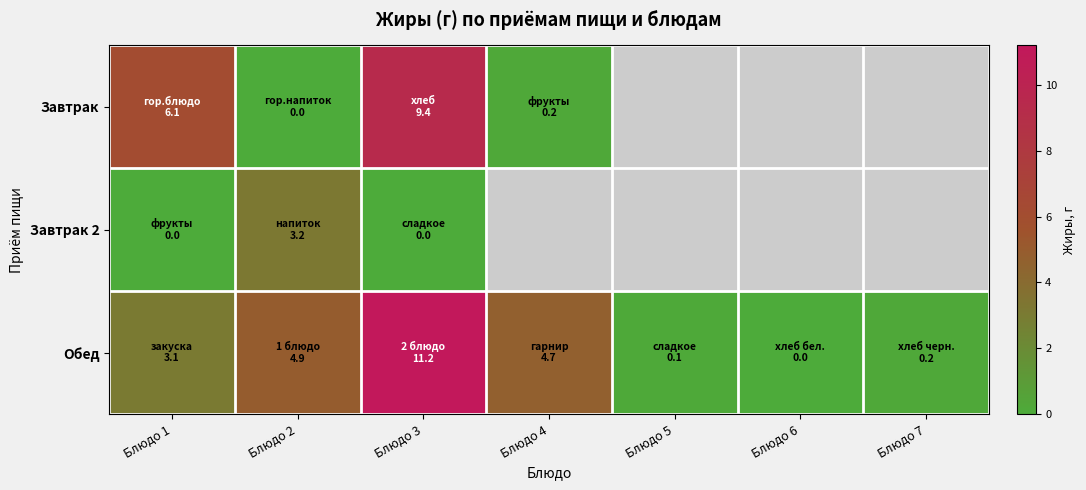

Between Блюдо 5 and Блюдо 7, which is larger?

Блюдо 7